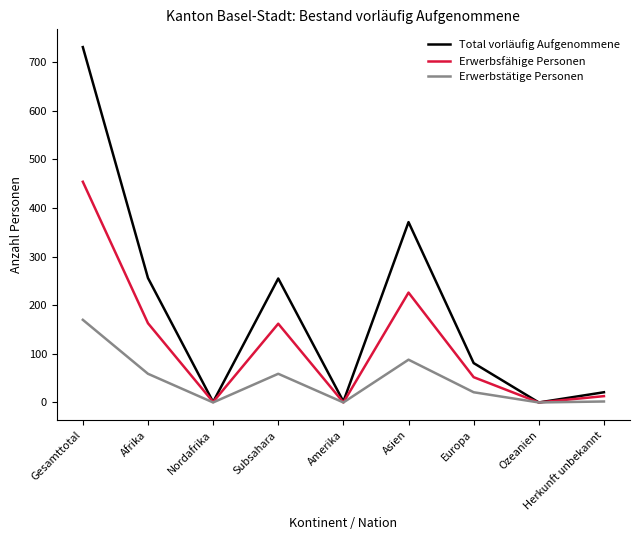

Count the number of data series in this chart.

3